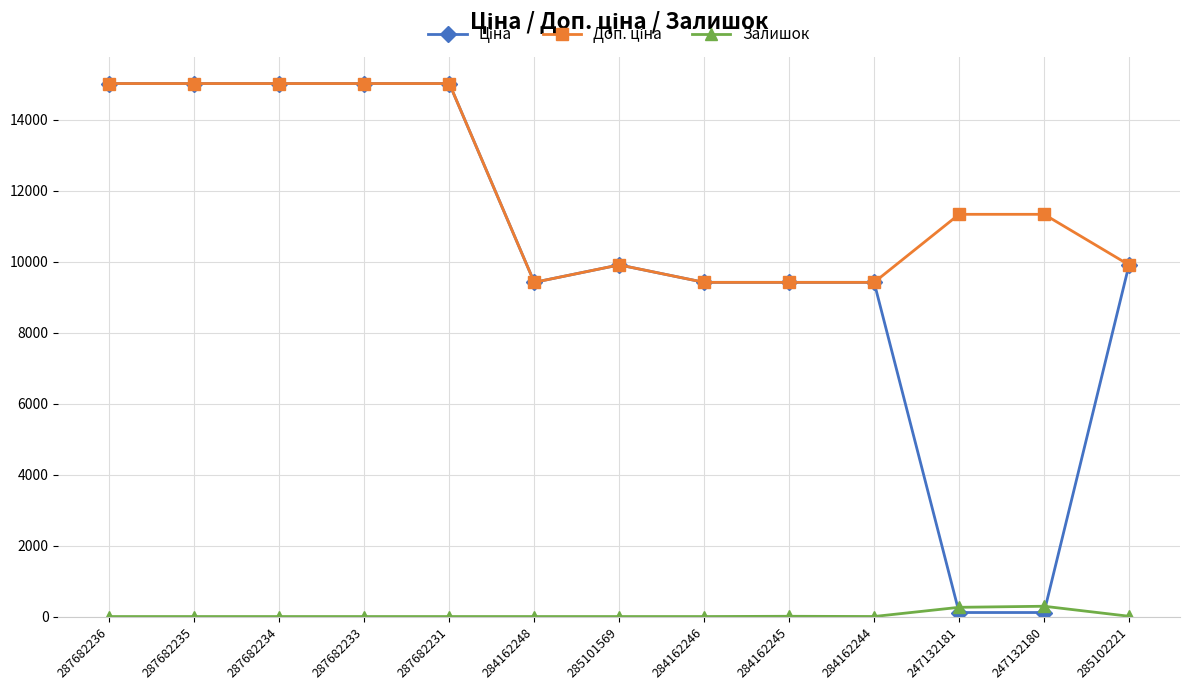

What is the label of the 7th point from the right?

285101569